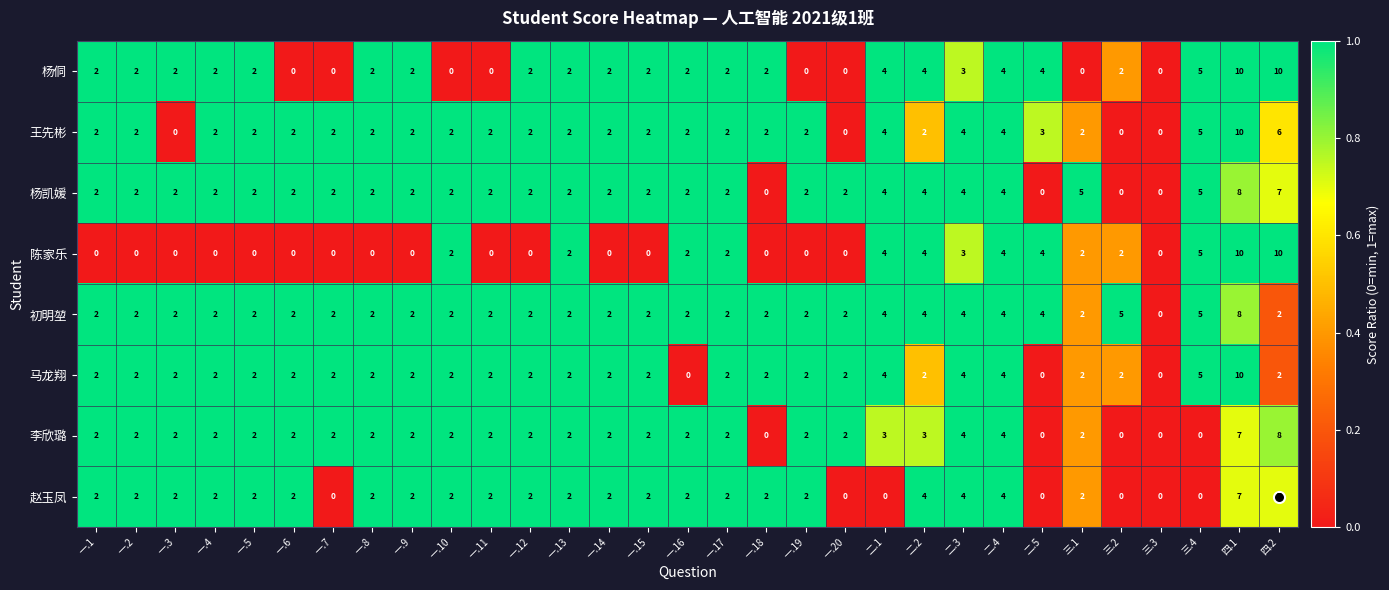

What is the average value of the 杨凯媛 series?

3